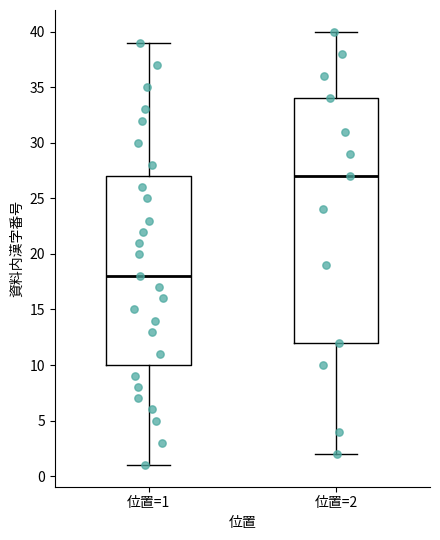

Where is the lower edge of the box for 位置=1 on the y-axis? The values are not printed on the chart, so give them approximately, as read against the axis.

10